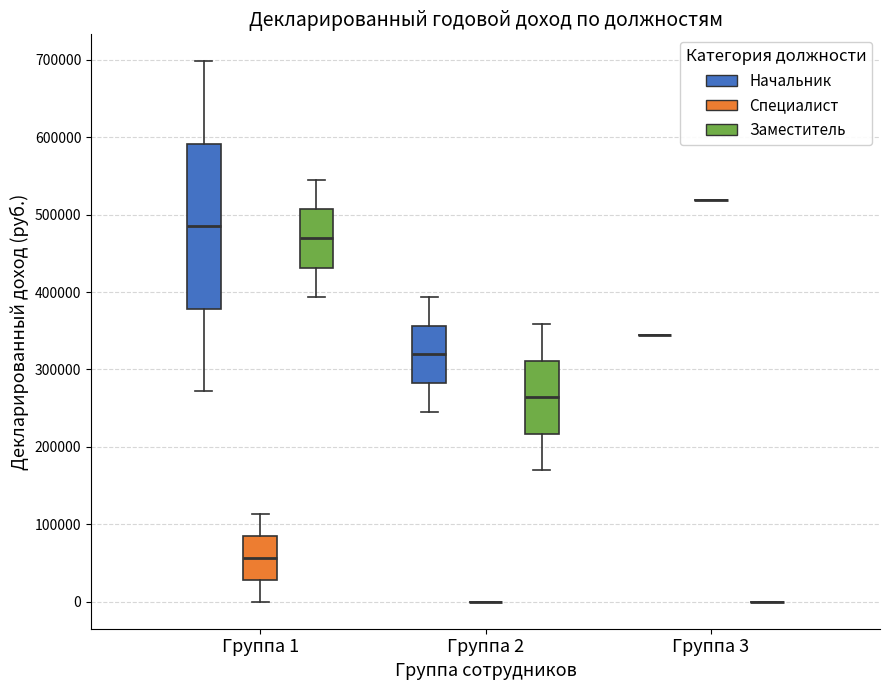

Comparing the boxes themselves (not the whiskers), which one is the tallest?

Группа 1 (Начальник)